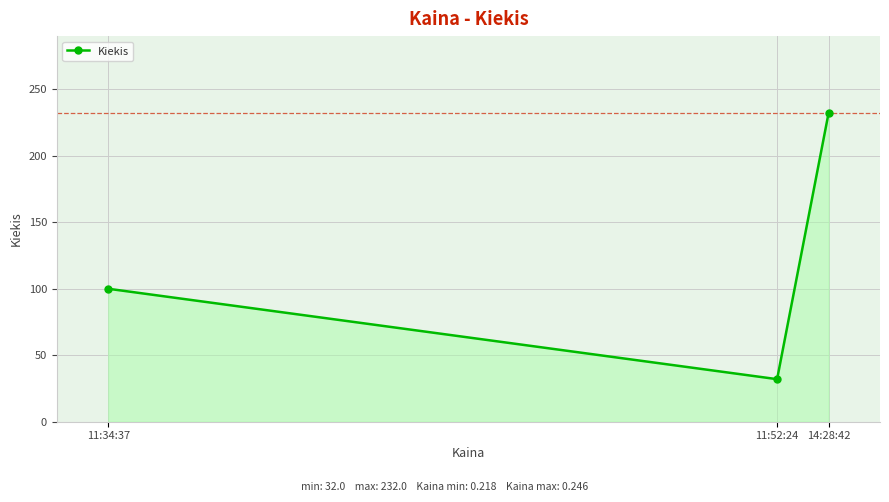

Rank the categories by value from highest to lowest.

14:28:42, 11:34:37, 11:52:24